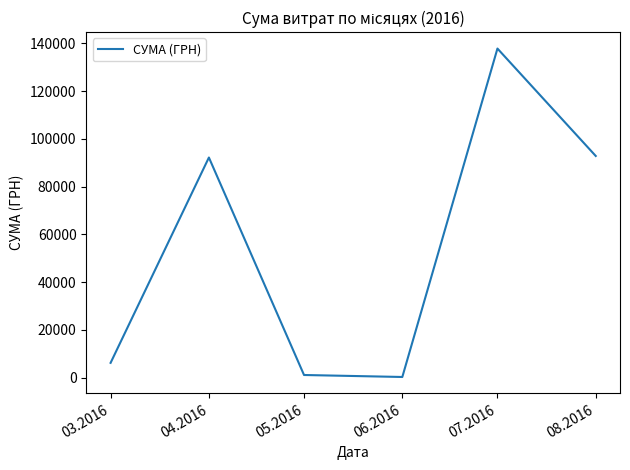

What is the greatest value displayed?

137843.0